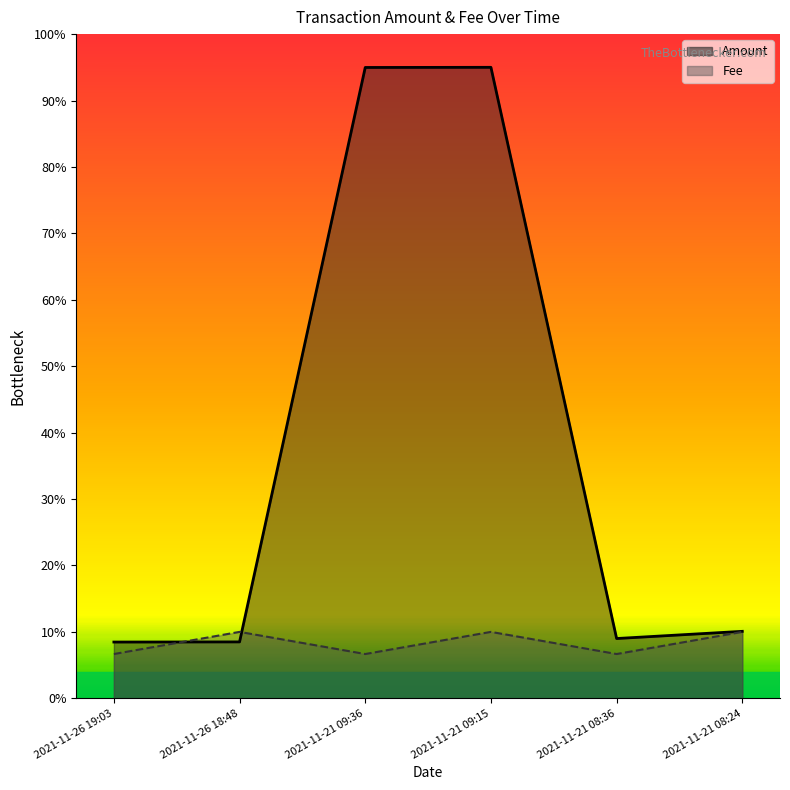

What is the sum of all Fee values?

50.0